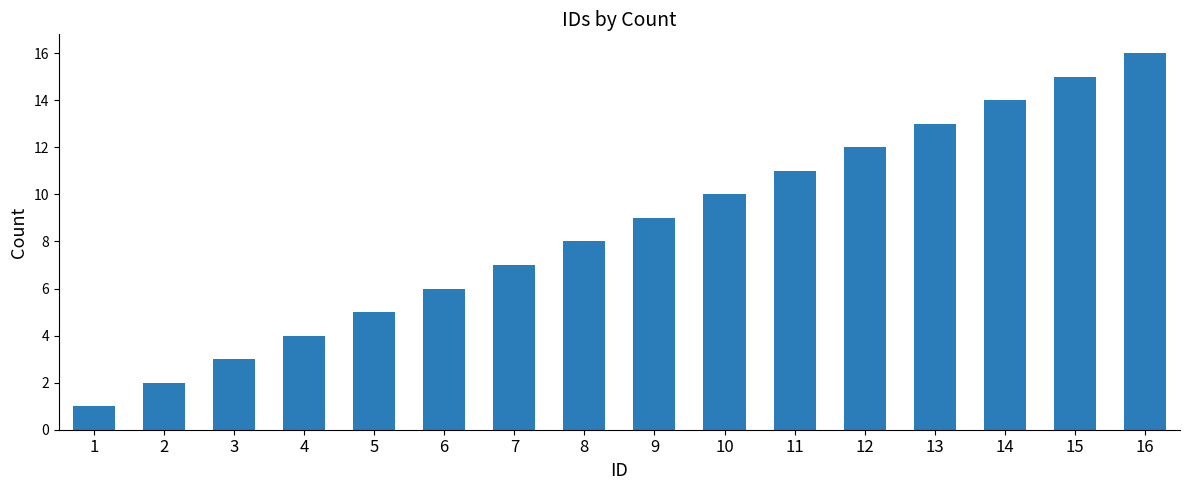

Approximately how many times larger is the value at 5 compared to 9?

0.6